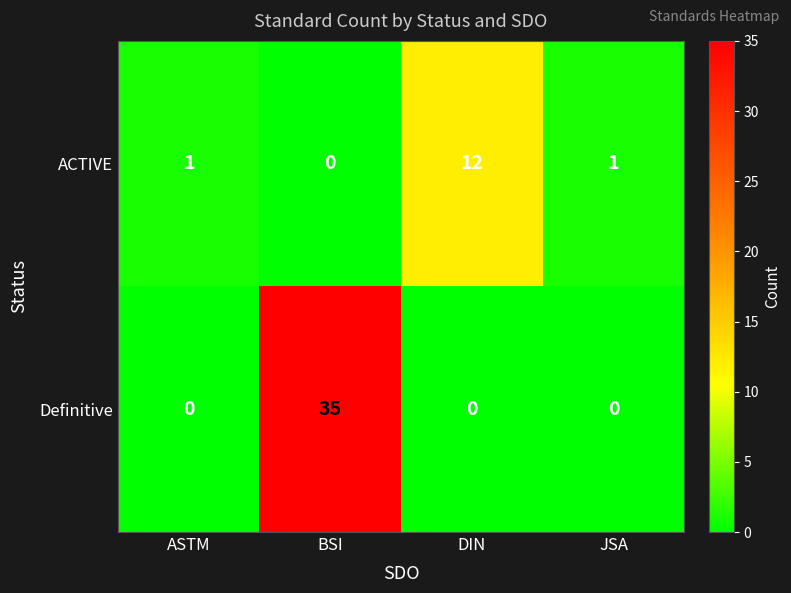

What value does the ACTIVE series have at DIN, to the nearest 5?

10